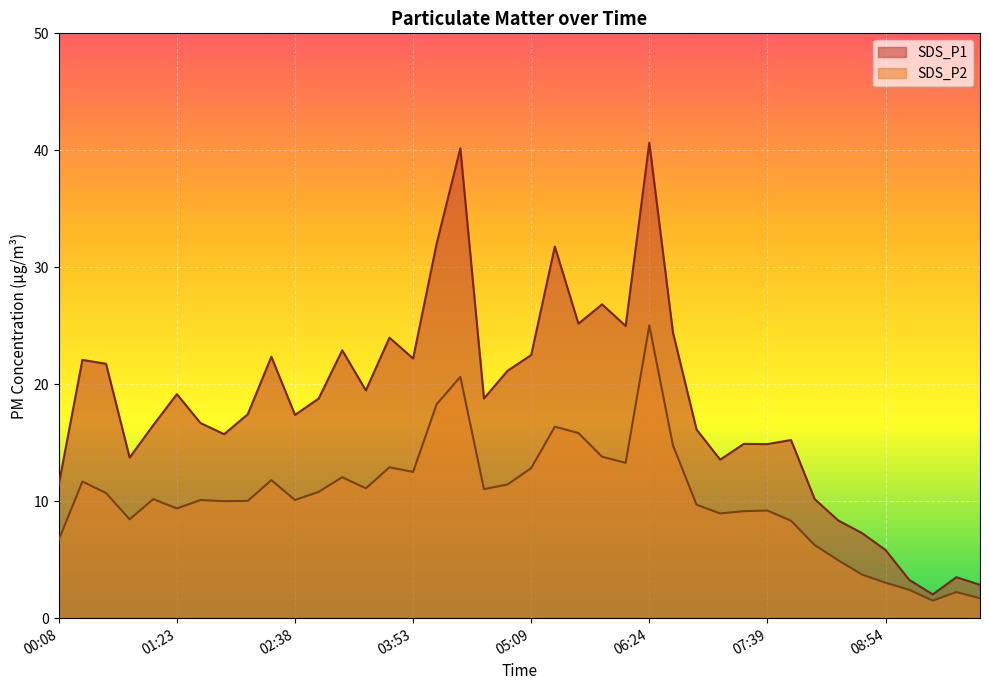

True or false: SDS_P1 and SDS_P2 intersect in this chart.

False